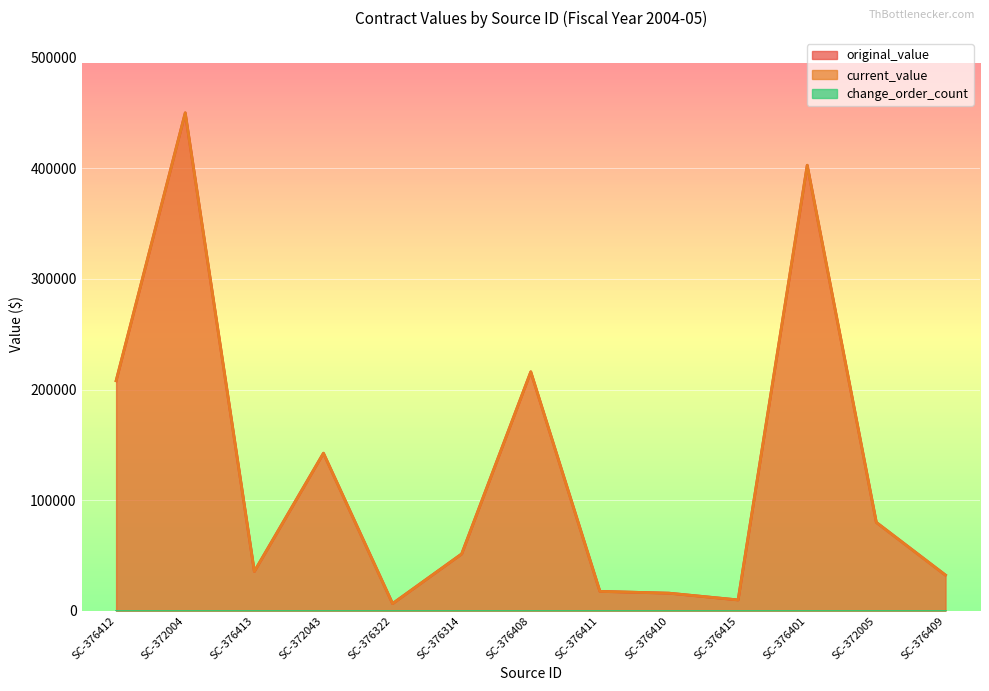

Which category has the lowest value in the original_value series?

SC-376322